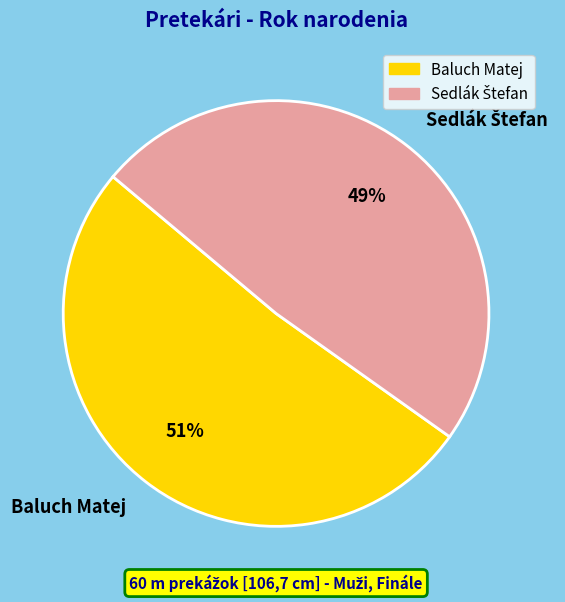

Which slice is the largest?

Baluch Matej